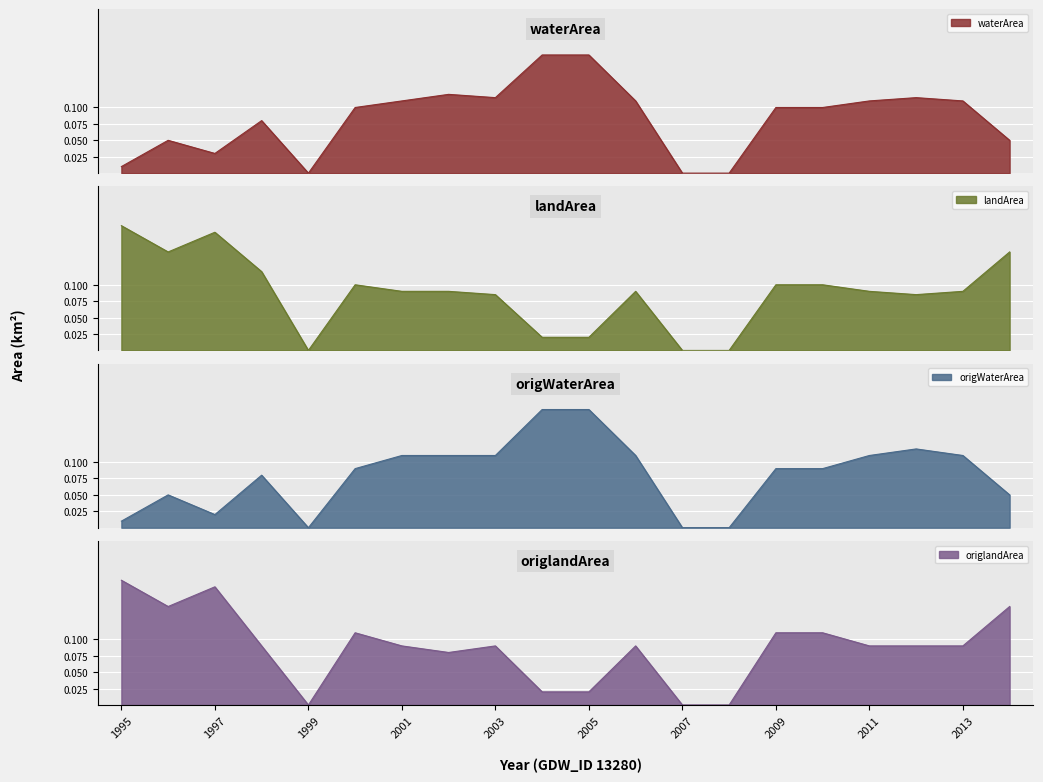

At which label is origWaterArea closest to 0?

1999